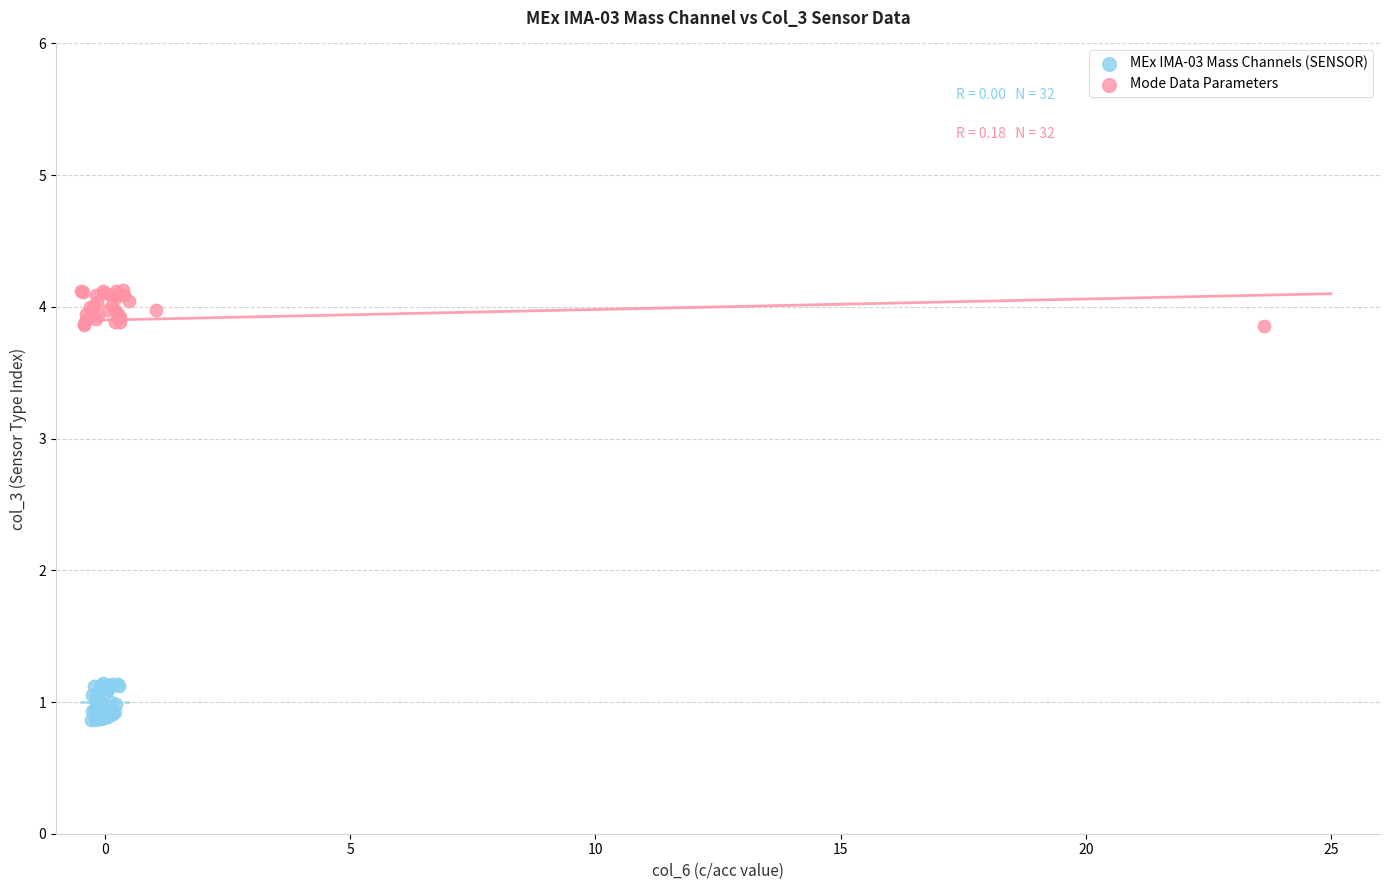

What are all the series names shown in the legend?

MEx IMA-03 Mass Channels (SENSOR), Mode Data Parameters